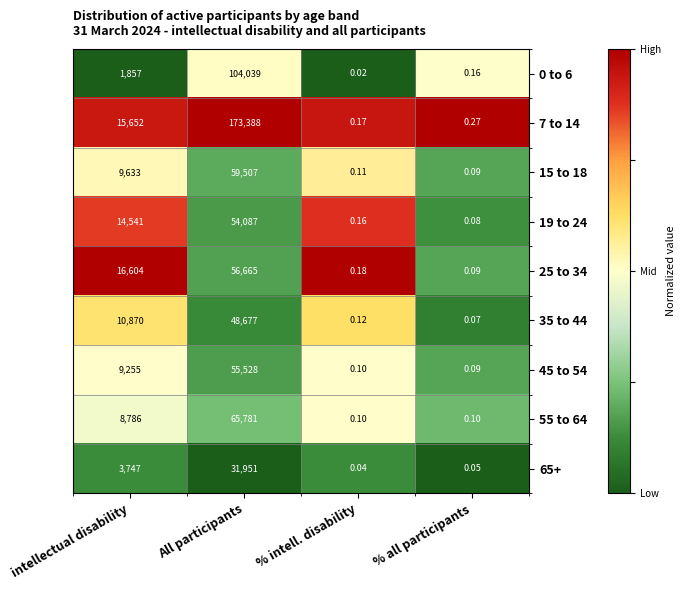

At which category is the sum across all series the highest?

All participants